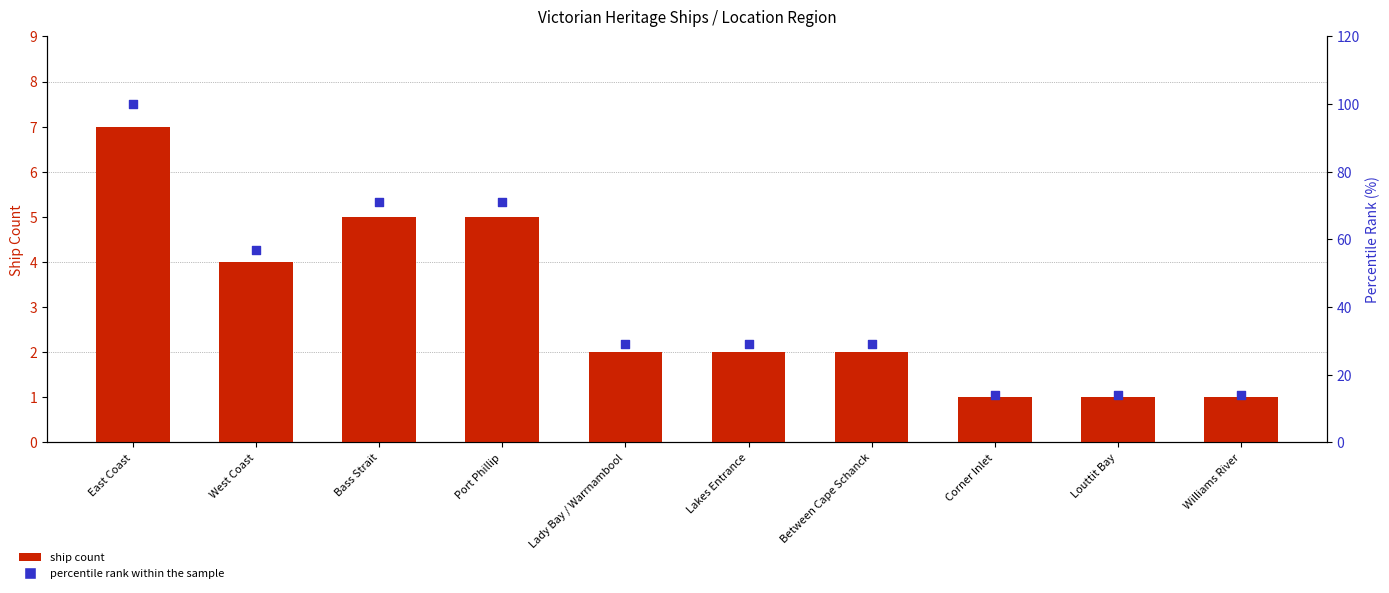

At which category is the sum across all series the highest?

East Coast